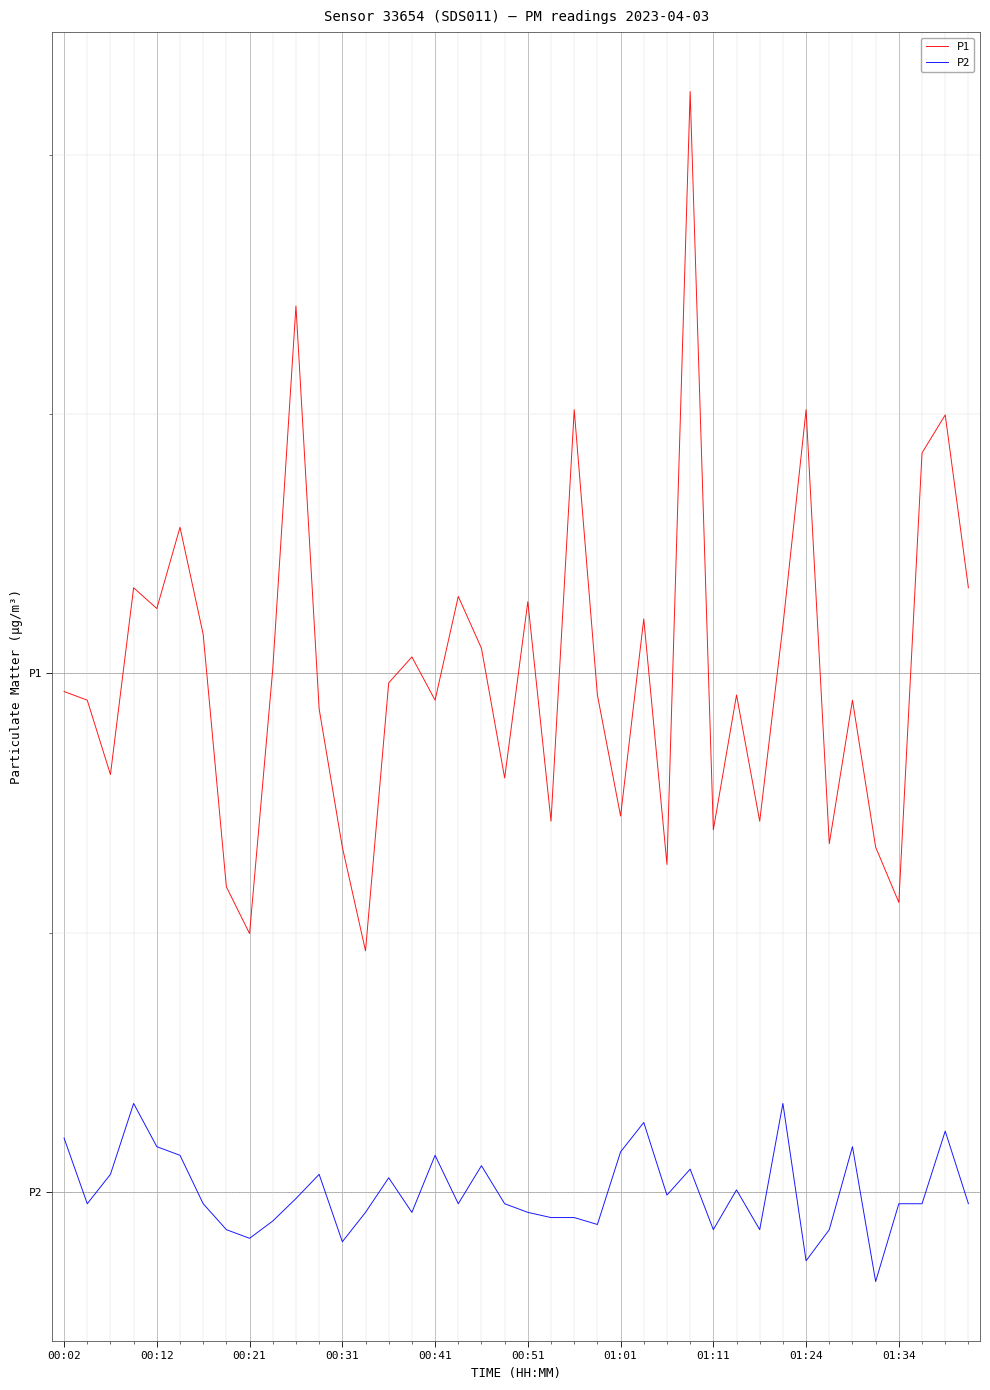

Does the chart have visible grid lines?

Yes